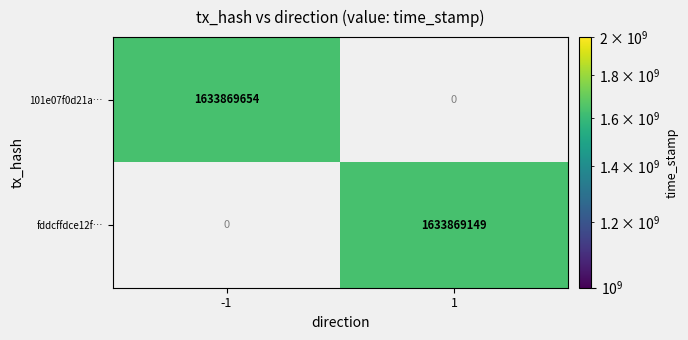

True or false: 101e07f0d21a… has a value of 2155120702 at -1.

False